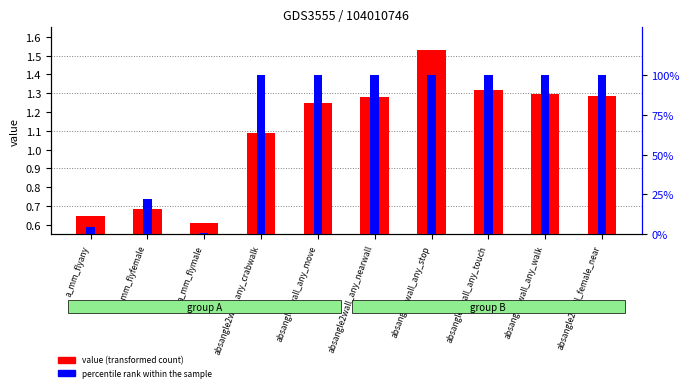

Rank the series at absangle2wall_any_touch from highest to lowest value.

percentile rank within the sample, value (transformed count)